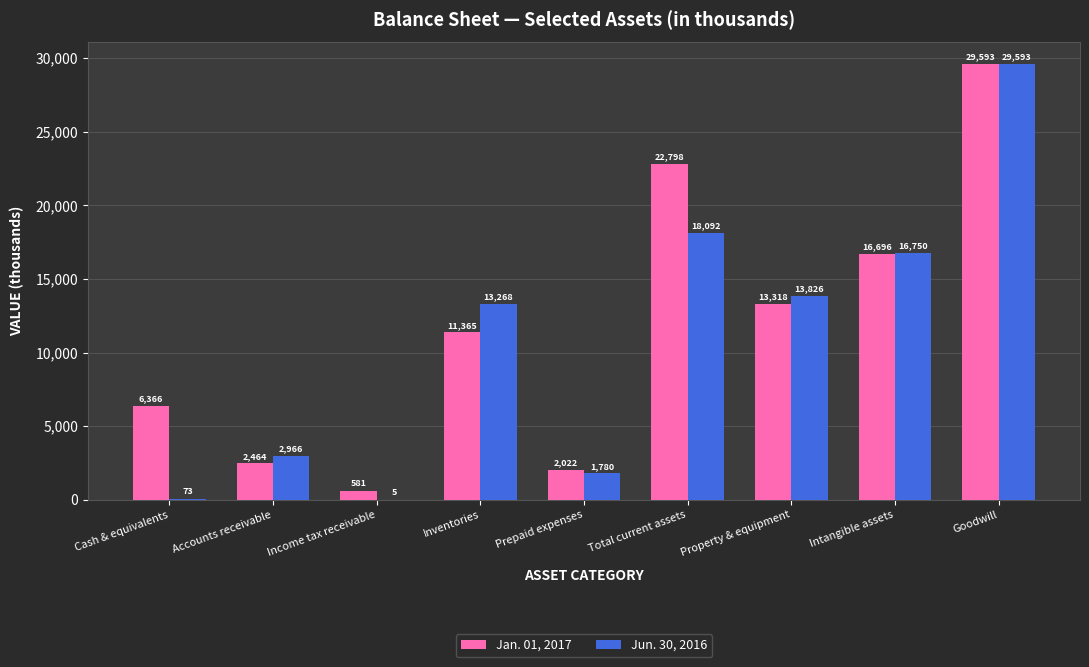

What is the average value of the Jun. 30, 2016 series?

10706